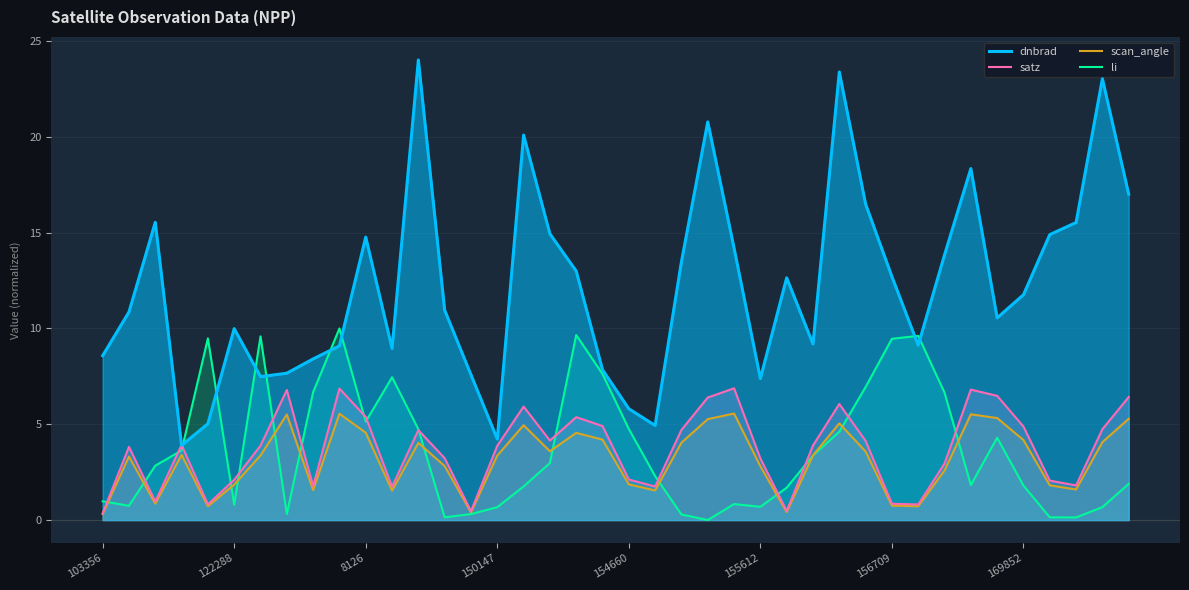

What is the label of the 27th point from the left?

26